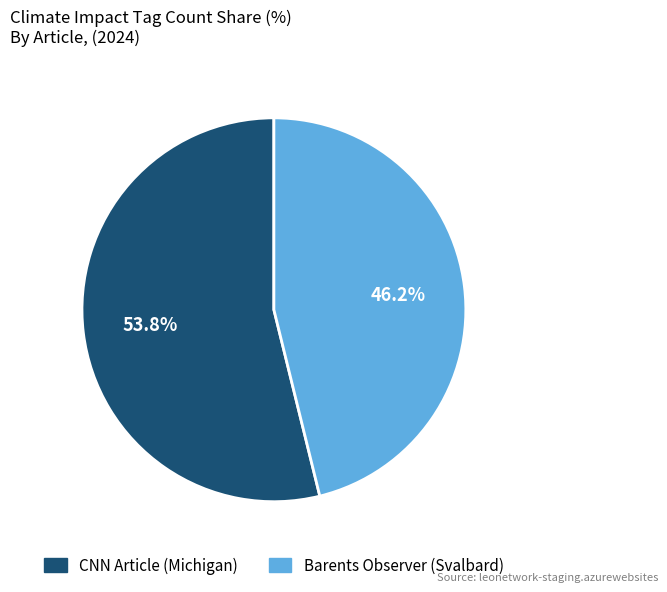

Is there any slice that represents more than half of the pie?

Yes